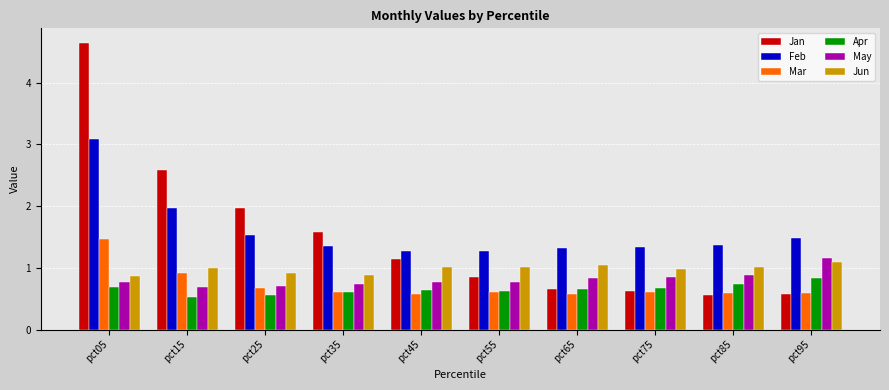

What is the highest value of the Feb series?

3.1